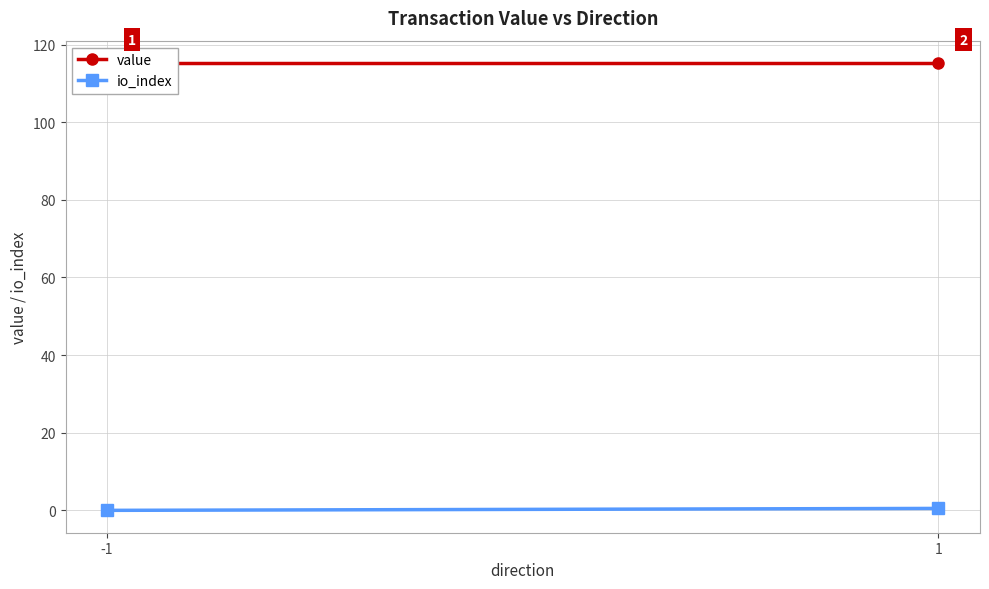

Reading right to left, what are all the values shown in this chart?

value: 115.2	115.2
io_index: 0.5	0.0